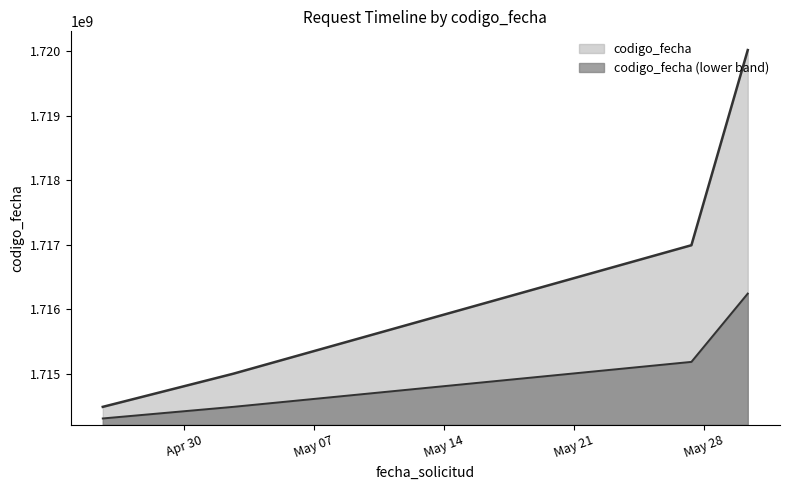

List the labels in order of value, smallest first.

2024-04-25 15:22:22, 2024-05-02 15:55:57, 2024-05-27 08:00:04, 2024-05-30 08:48:36